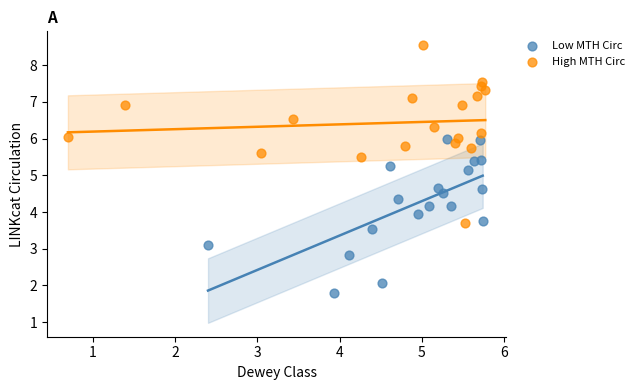

Which series contains the highest Y value?

High MTH Circ